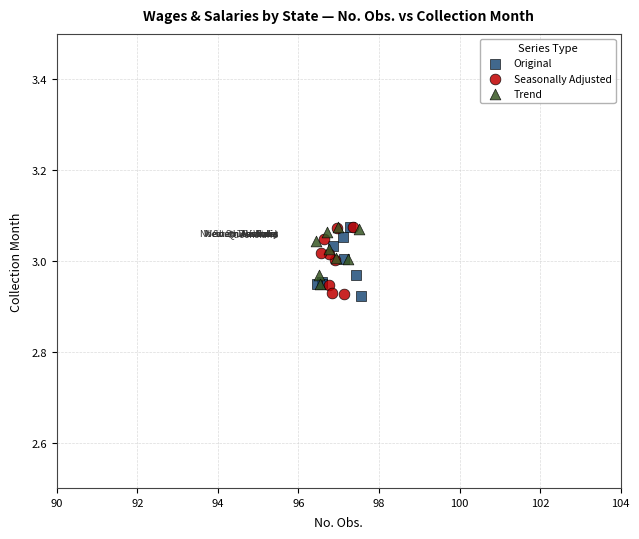

What are all the series names shown in the legend?

Original, Seasonally Adjusted, Trend